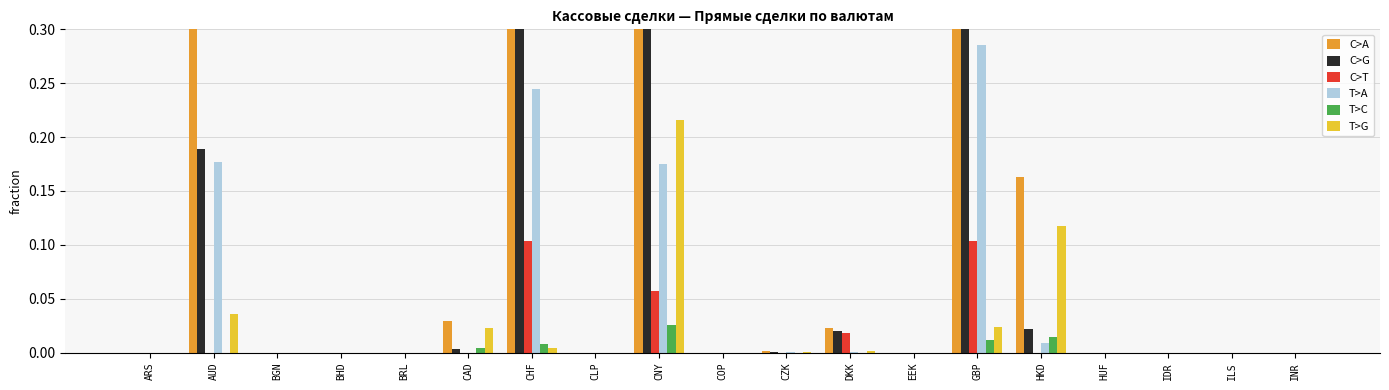

How many values in the C>T series exceed 0?

5